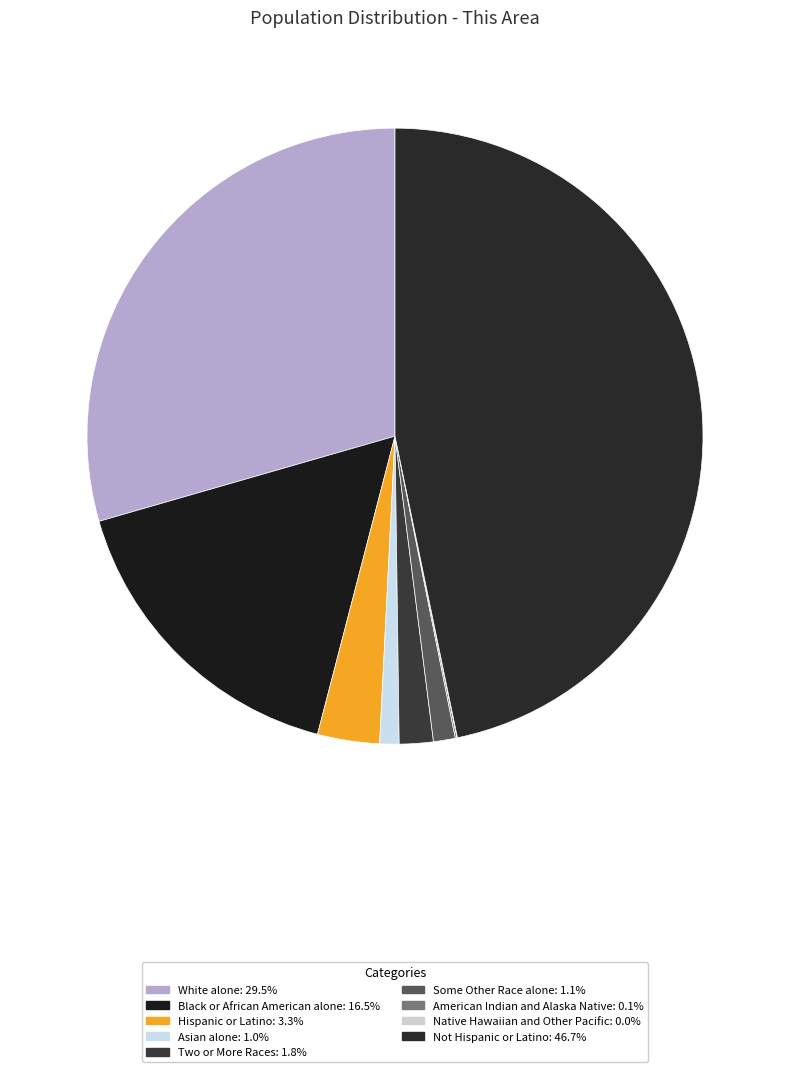

Does White alone represent more than half of the total?

No